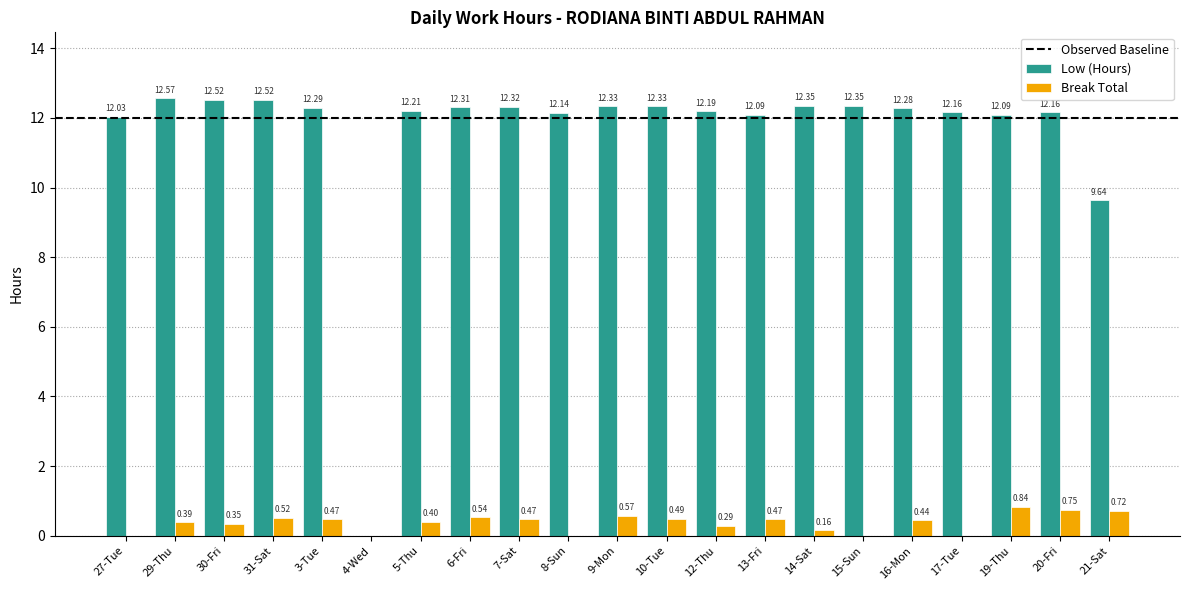

What value does the Low (Hours) series have at 19-Thu?

12.1